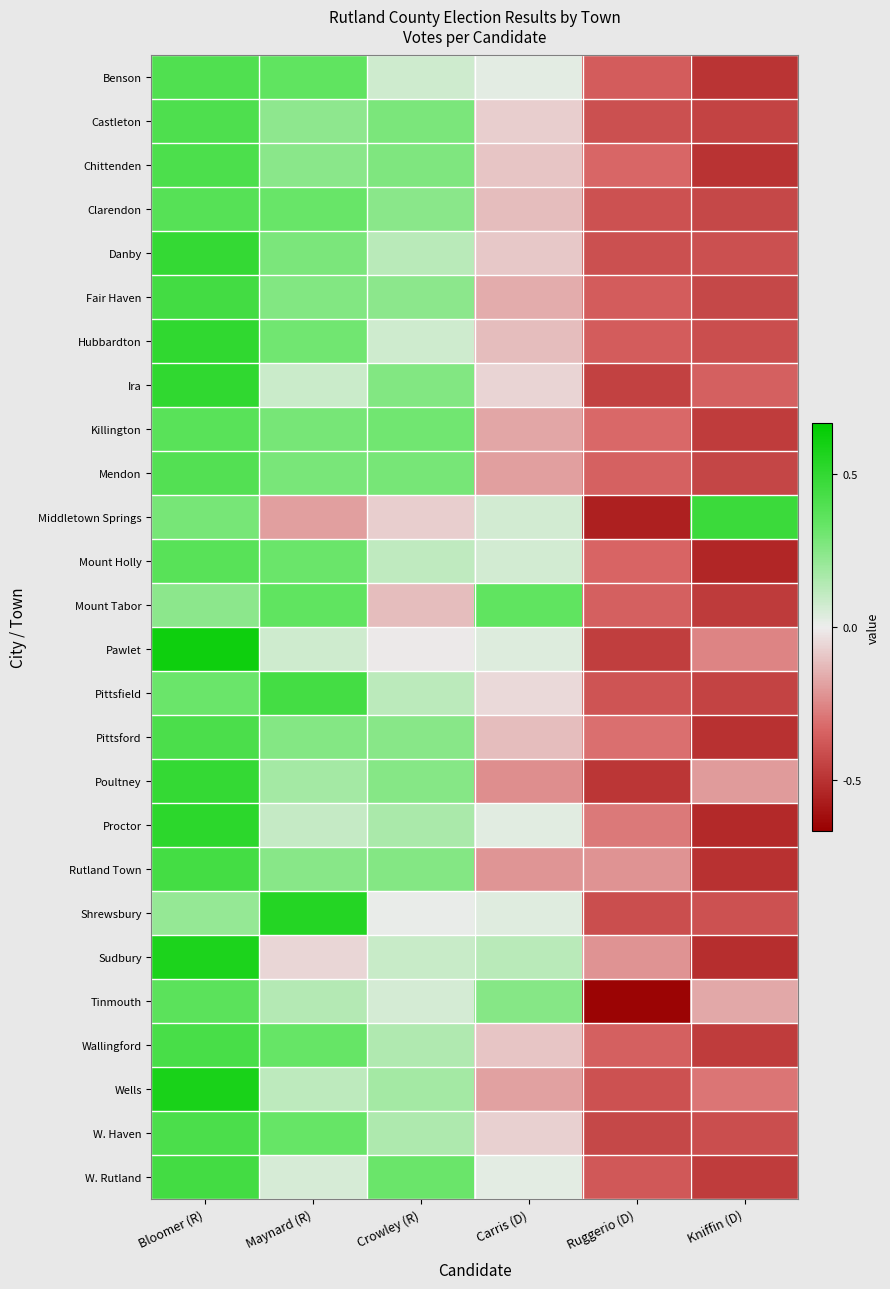

Rank the series at Crowley (R) from highest to lowest value.

W. Rutland, Killington, Mendon, Castleton, Chittenden, Ira, Rutland Town, Poultney, Pittsford, Clarendon, Fair Haven, Wells, Proctor, W. Haven, Wallingford, Danby, Pittsfield, Mount Holly, Sudbury, Benson, Hubbardton, Tinmouth, Shrewsbury, Pawlet, Middletown Springs, Mount Tabor